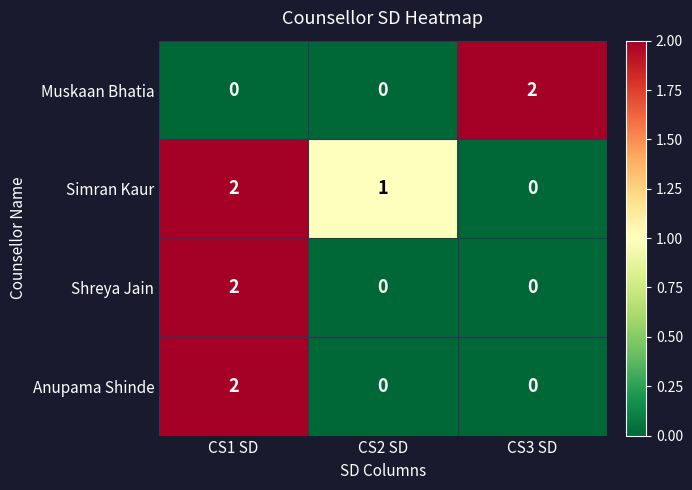

The value of Muskaan Bhatia at CS3 SD is 2. True or false?

True